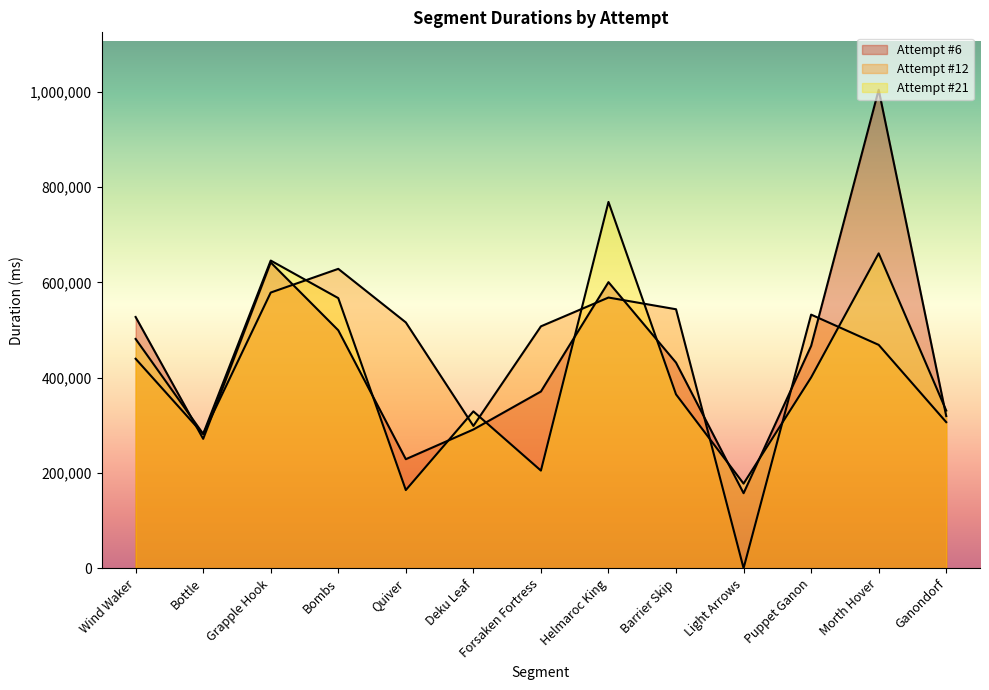

Does the chart have visible grid lines?

No